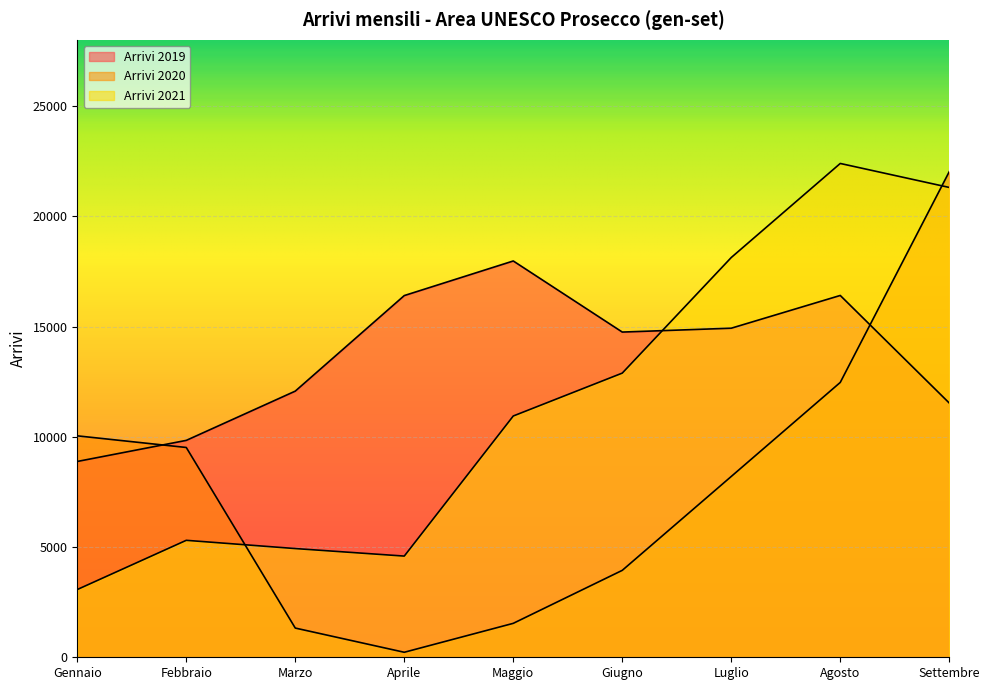

Where does the Arrivi 2019 series first go above 14748?

Aprile